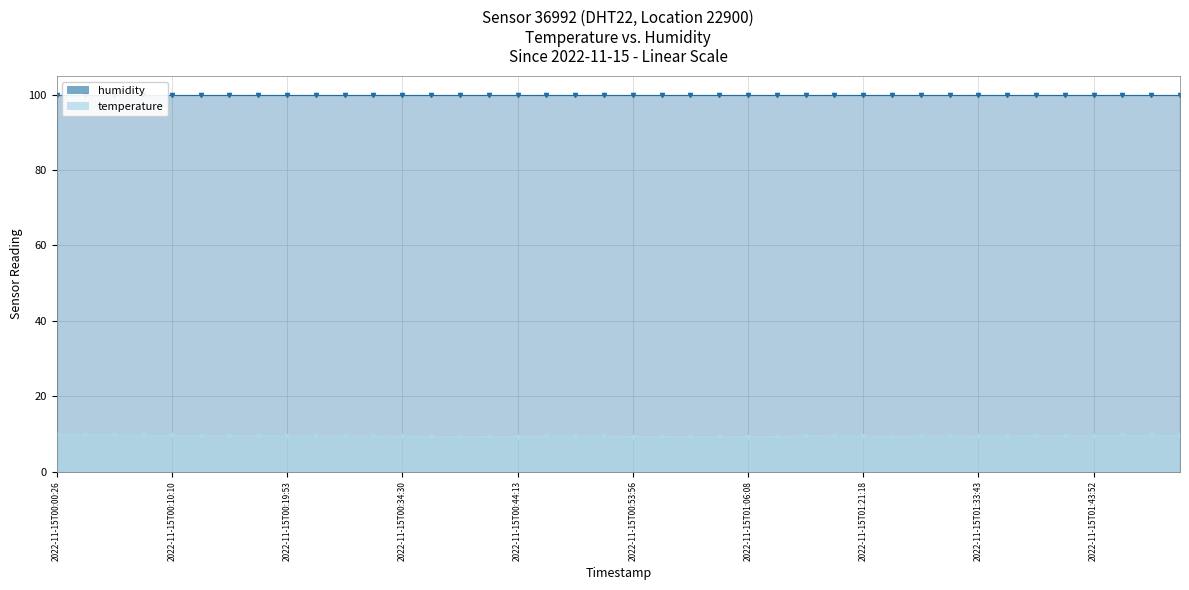

List the labels in order of value, largest first.

2022-11-15T00:00:26, 2022-11-15T00:02:52, 2022-11-15T00:05:18, 2022-11-15T00:07:44, 2022-11-15T00:10:10, 2022-11-15T01:46:31, 2022-11-15T01:49:02, 2022-11-15T01:51:31, 2022-11-15T00:12:35, 2022-11-15T00:15:01, 2022-11-15T00:17:27, 2022-11-15T01:13:36, 2022-11-15T01:38:44, 2022-11-15T01:41:23, 2022-11-15T01:43:52, 2022-11-15T00:19:53, 2022-11-15T00:22:19, 2022-11-15T00:27:10, 2022-11-15T00:32:04, 2022-11-15T00:34:30, 2022-11-15T00:46:39, 2022-11-15T00:49:05, 2022-11-15T00:51:30, 2022-11-15T01:16:20, 2022-11-15T01:21:18, 2022-11-15T01:28:39, 2022-11-15T01:31:17, 2022-11-15T01:33:43, 2022-11-15T01:36:17, 2022-11-15T00:36:56, 2022-11-15T00:39:22, 2022-11-15T00:41:48, 2022-11-15T00:44:13, 2022-11-15T00:53:56, 2022-11-15T00:56:22, 2022-11-15T01:01:14, 2022-11-15T01:03:41, 2022-11-15T01:06:08, 2022-11-15T01:11:08, 2022-11-15T01:26:13